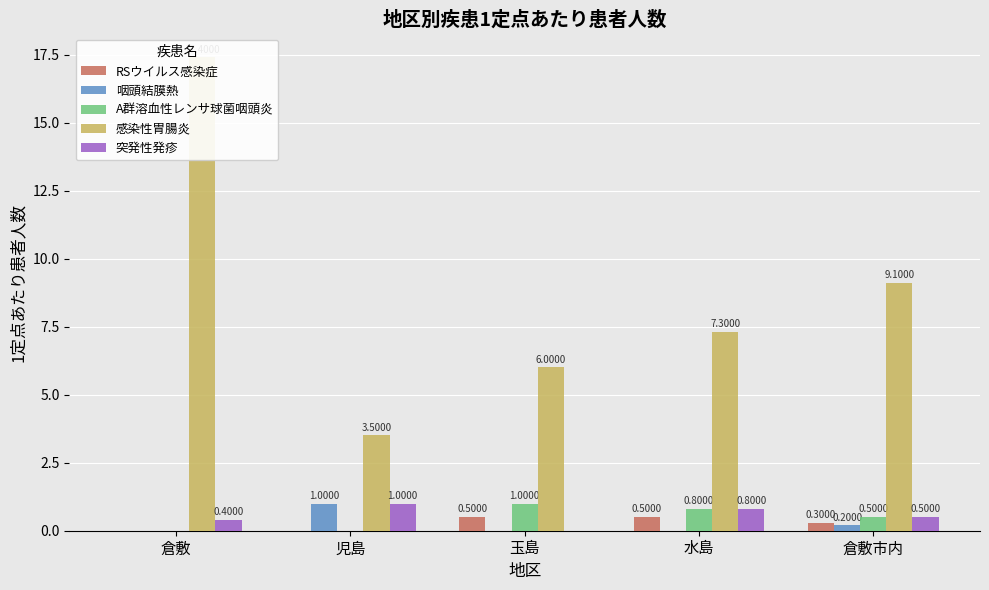

True or false: 感染性胃腸炎 has a value of 17.4 at 倉敷.

True